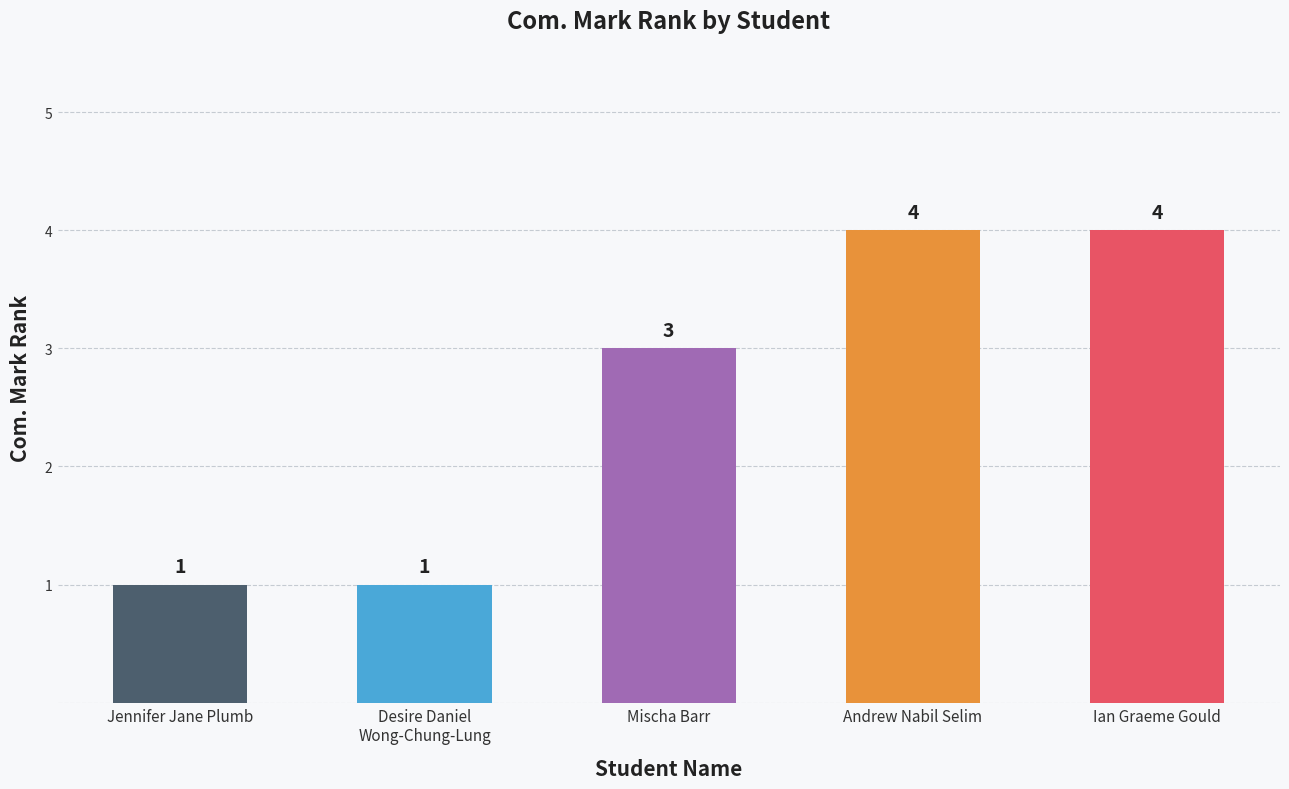

What is the label of the 3rd bar from the right?

Mischa Barr